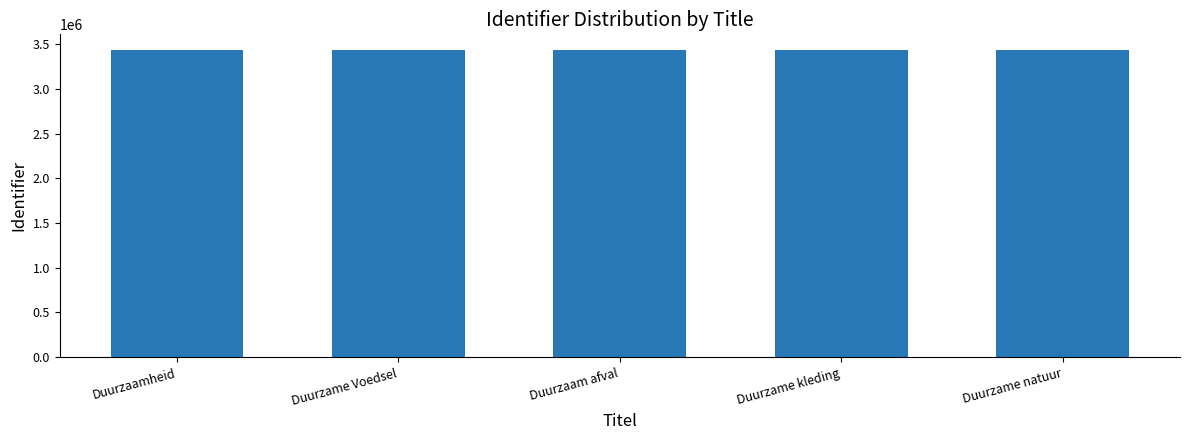

What is the difference between the maximum and minimum values?

16